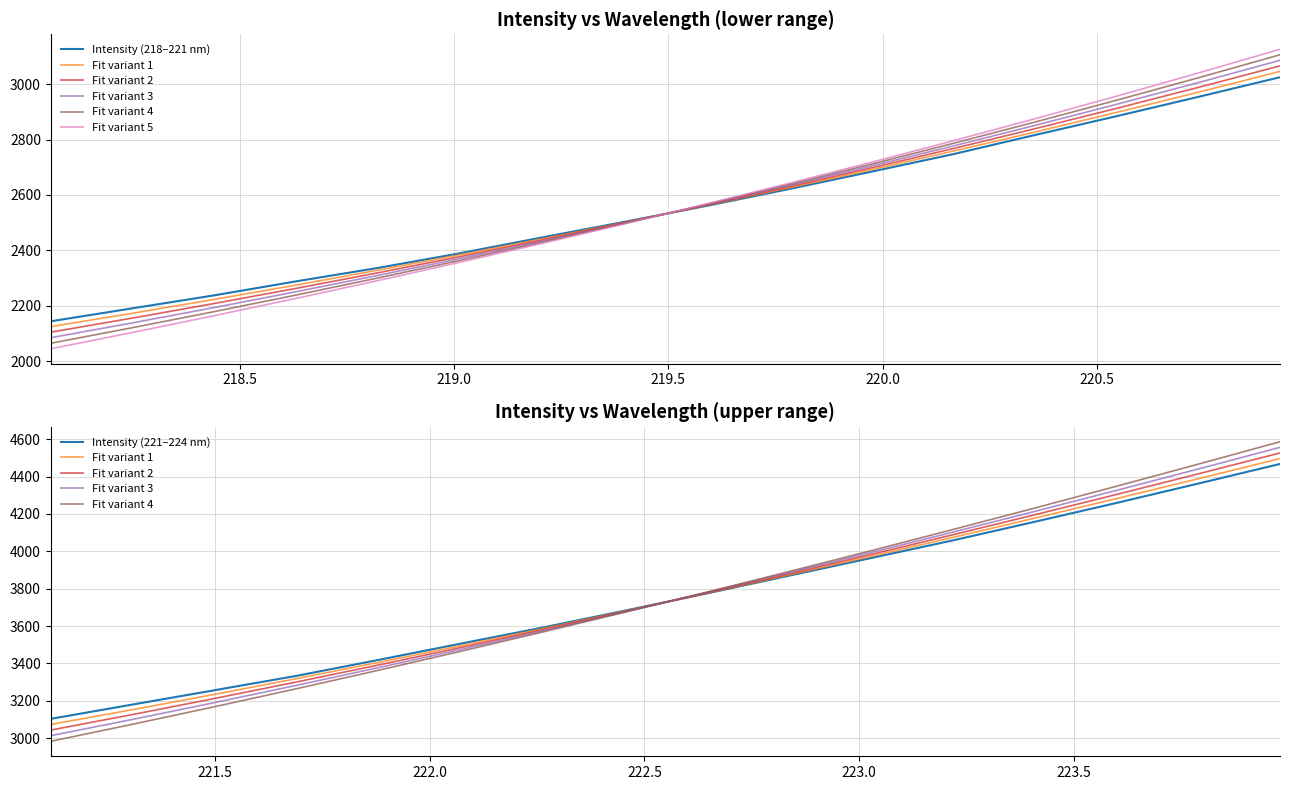

Read the value at 218.442.

2237.9